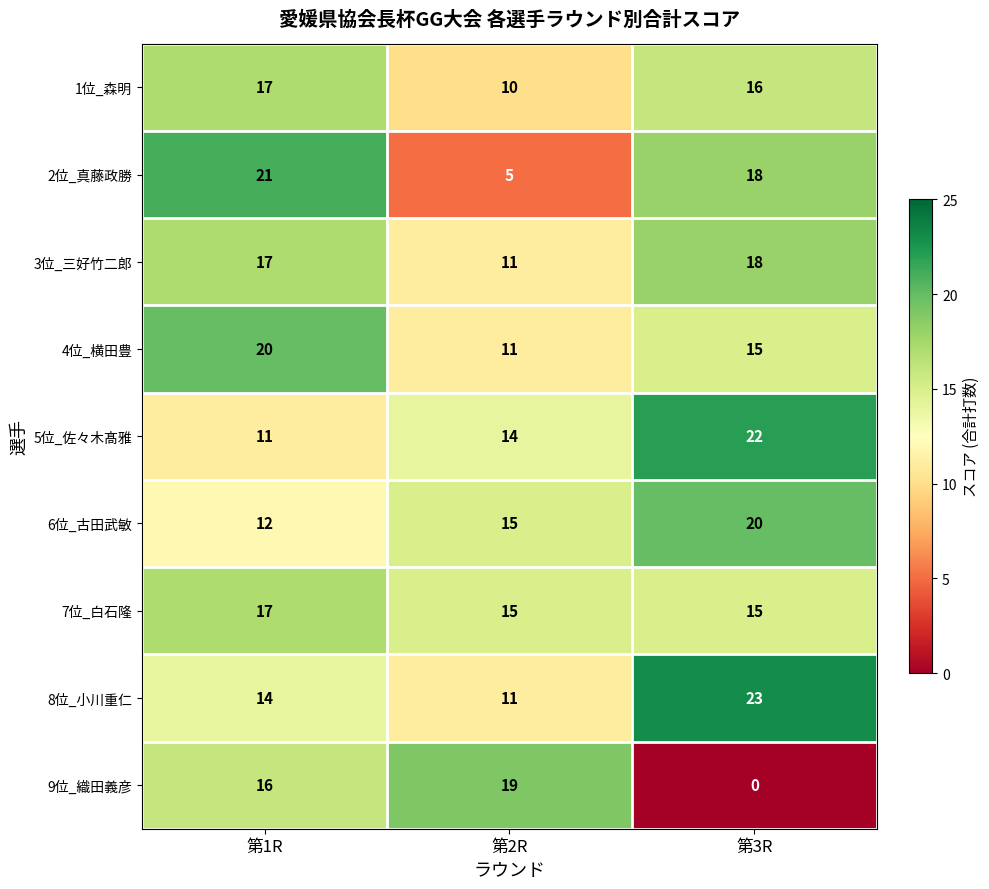

At which label does 3位_三好竹二郎 reach its minimum?

第2R